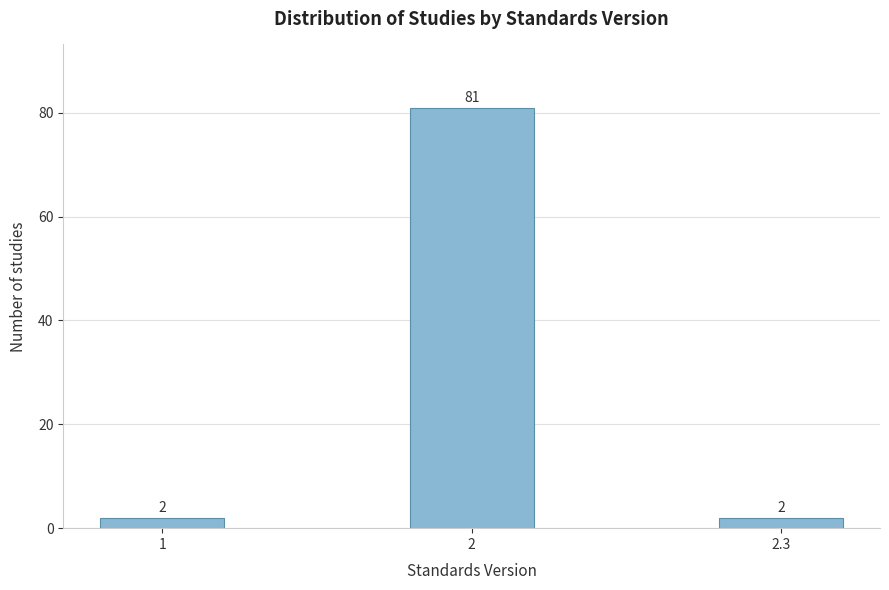

Reading left to right, what are all the values shown in this chart?

2	81	2